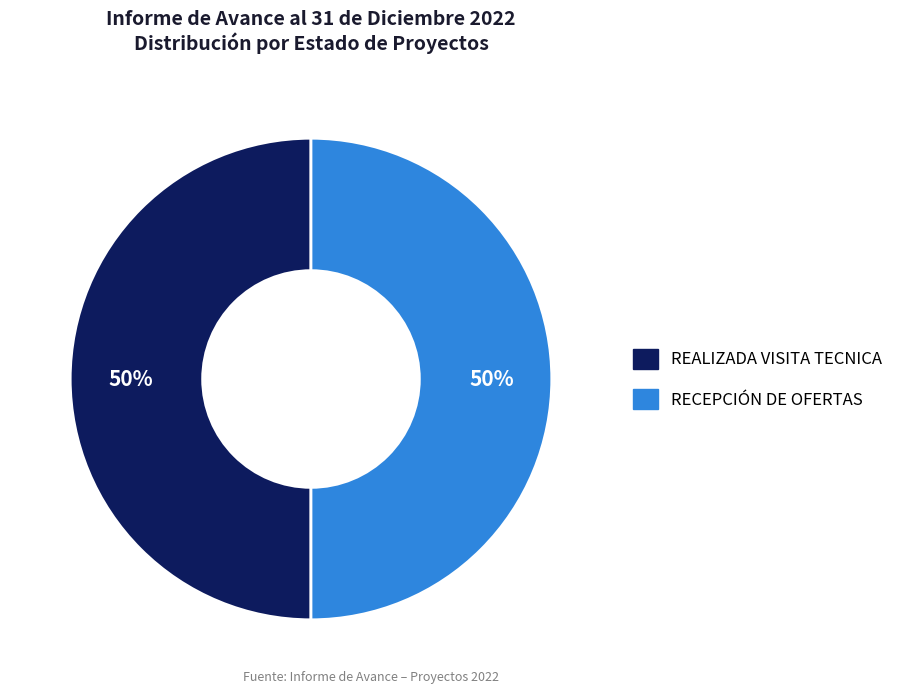

To the nearest percent, what percentage of the pie is REALIZADA VISITA TECNICA?

50%